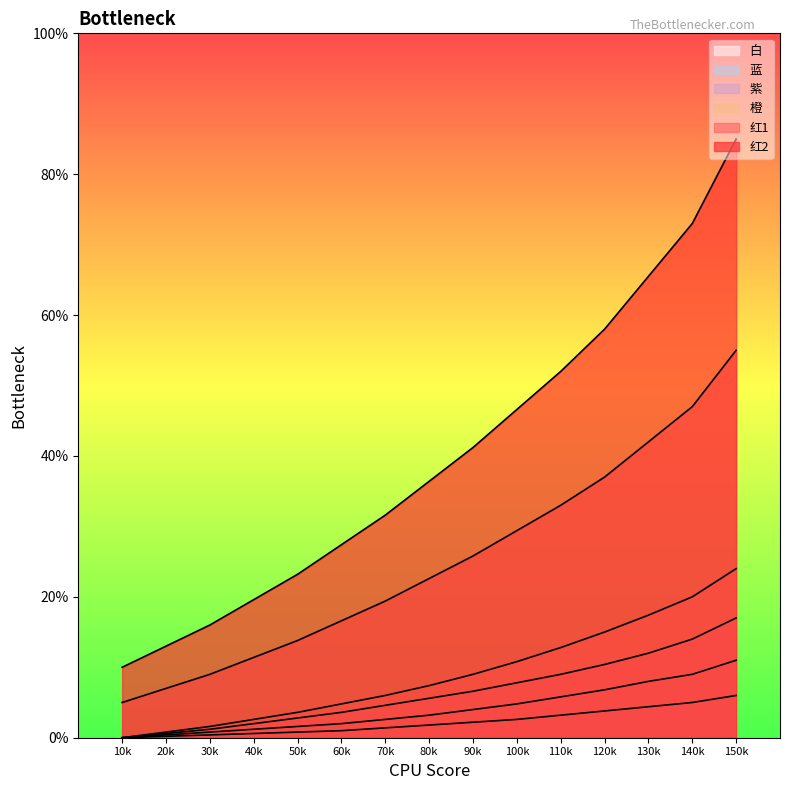

What is the difference between the 紫 values at 10k and 110k?

0.1